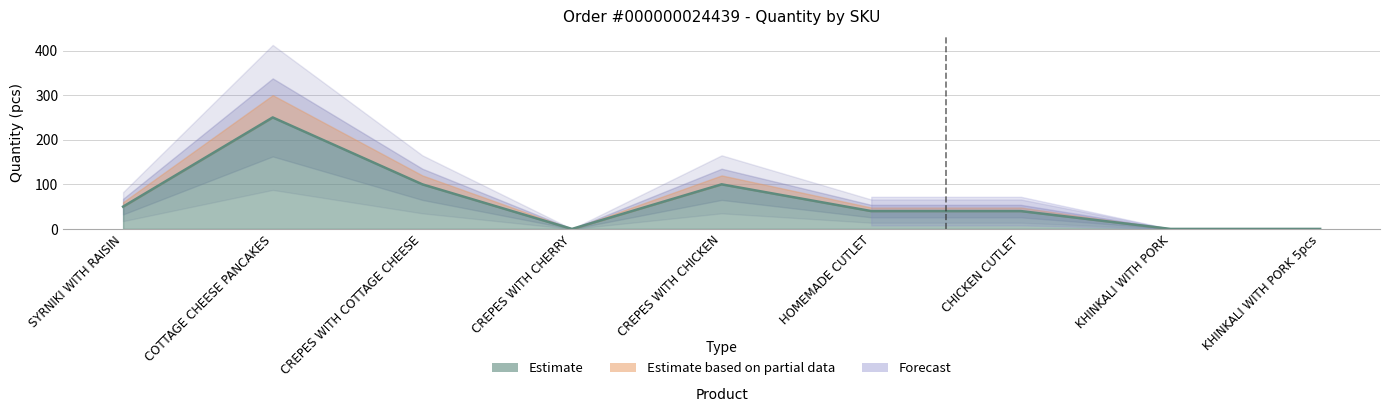

Between CREPES WITH CHICKEN and KHINKALI WITH PORK 5pcs, which is larger?

CREPES WITH CHICKEN